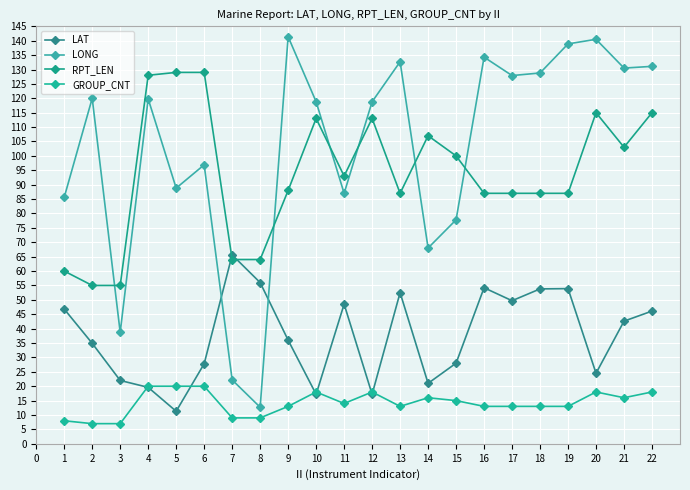

What value does the LONG series have at 9?

141.4